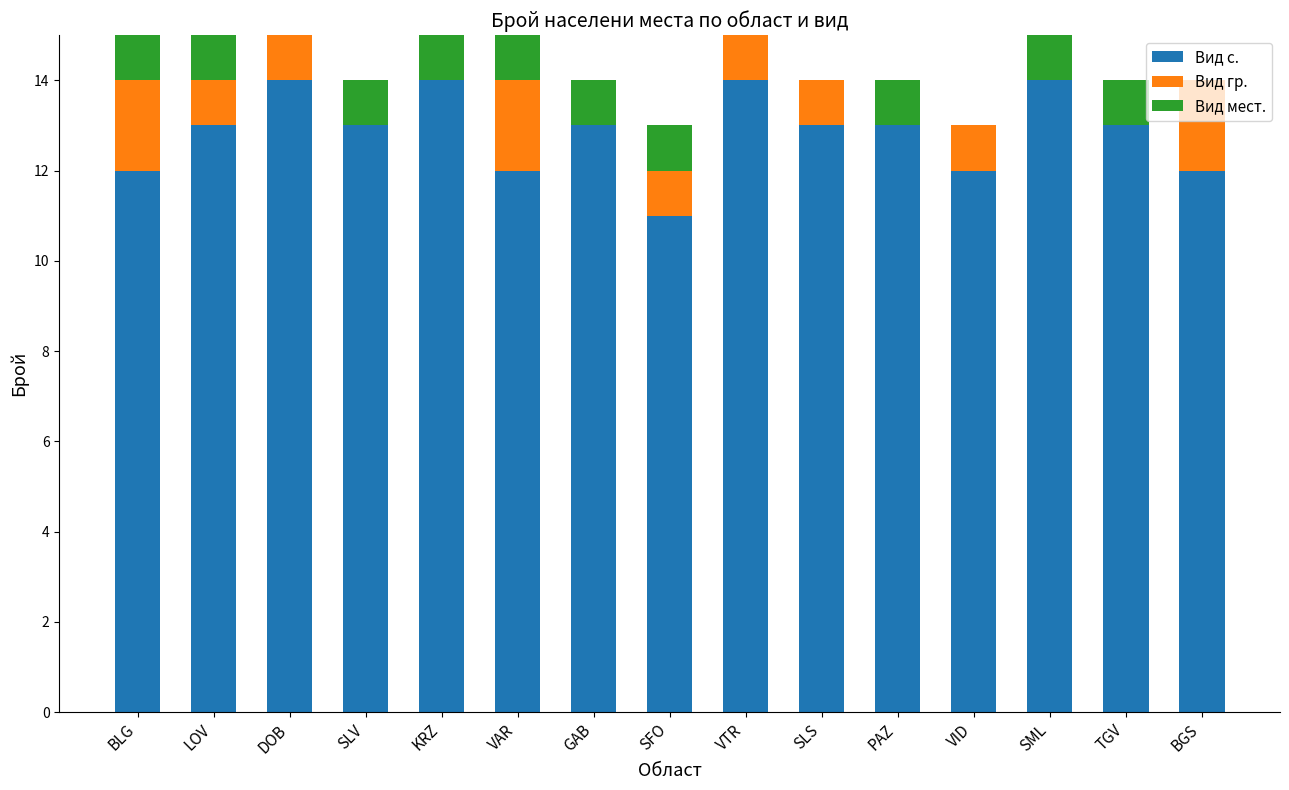

What is the total value across all series at SLV?

14